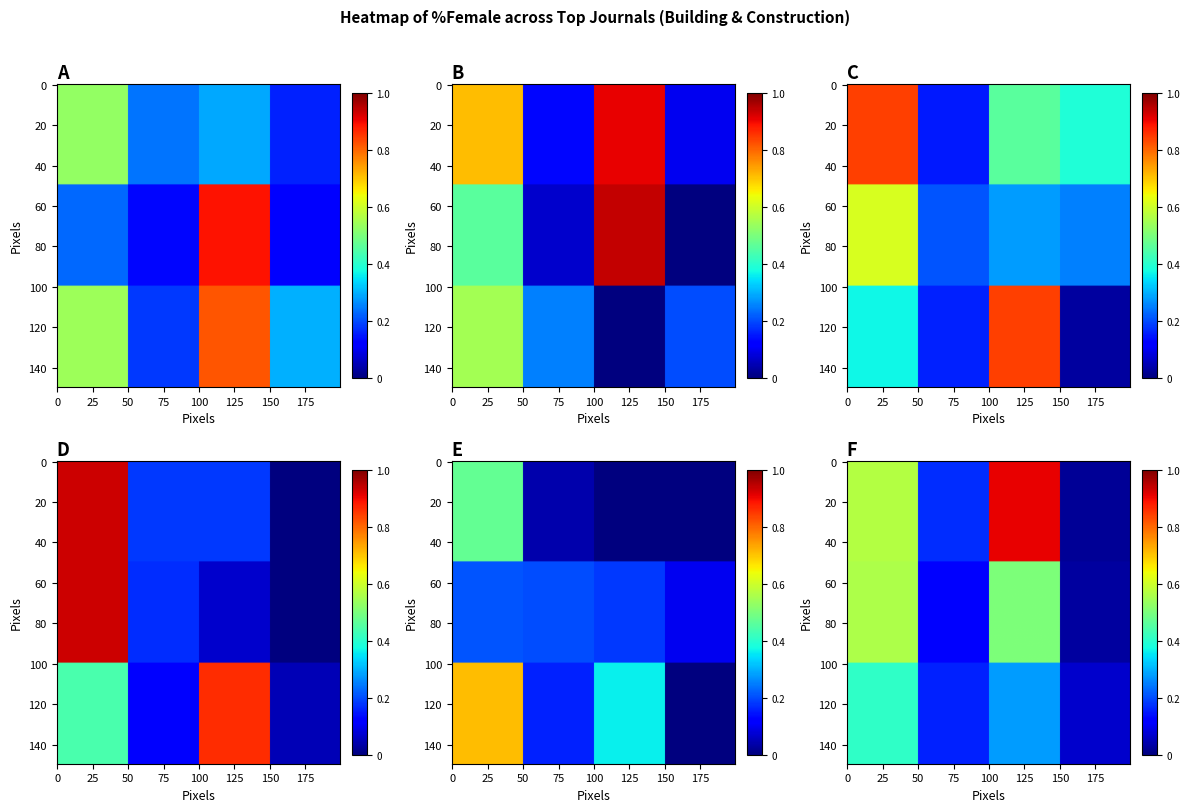

How many series are shown in this chart?

18